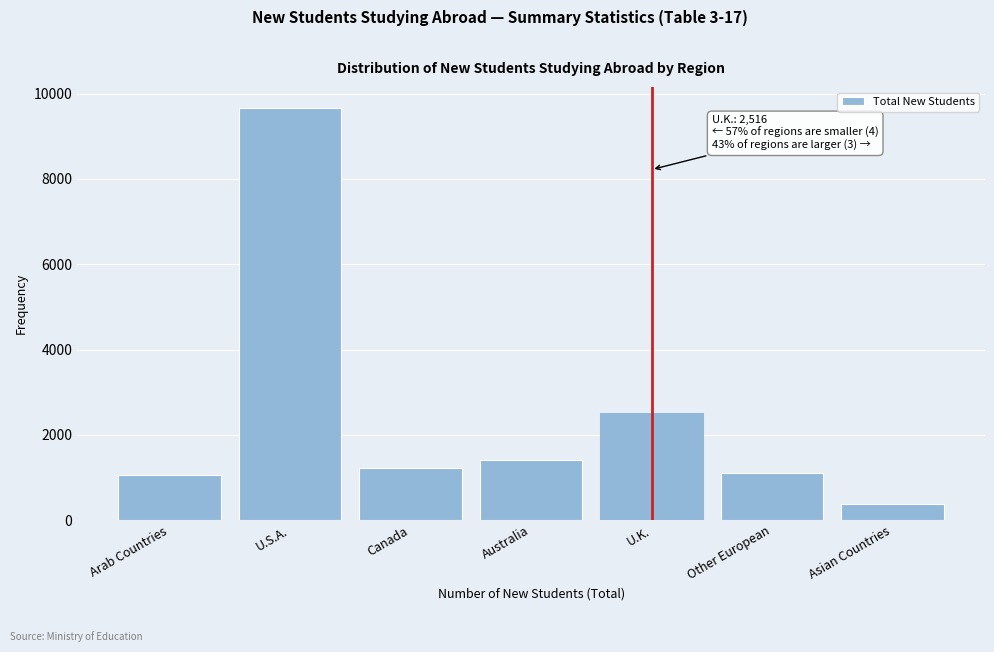

Reading left to right, transcribe all the data shown in this chart.

1051	9671	1211	1419	2516	1104	369